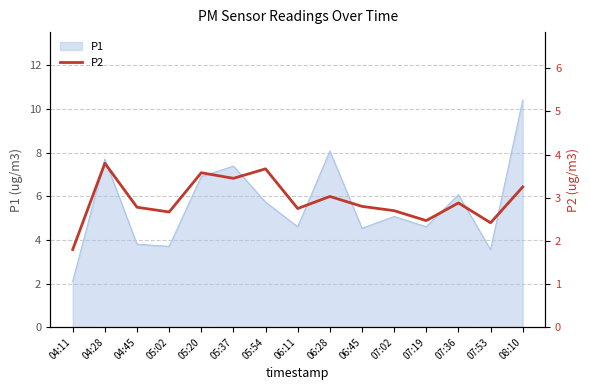

True or false: there are more than 2 points higher than both neighbors.

True